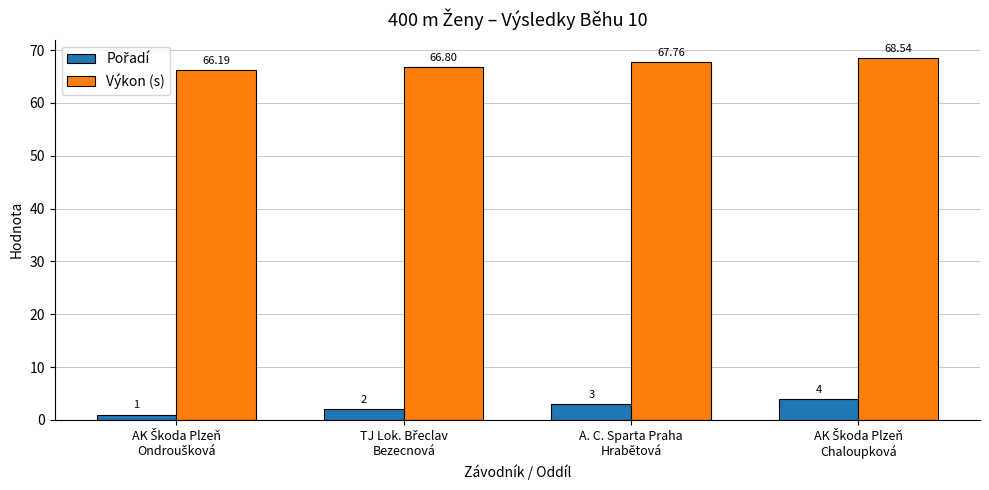

Which series has the largest total across all categories?

Výkon (s)